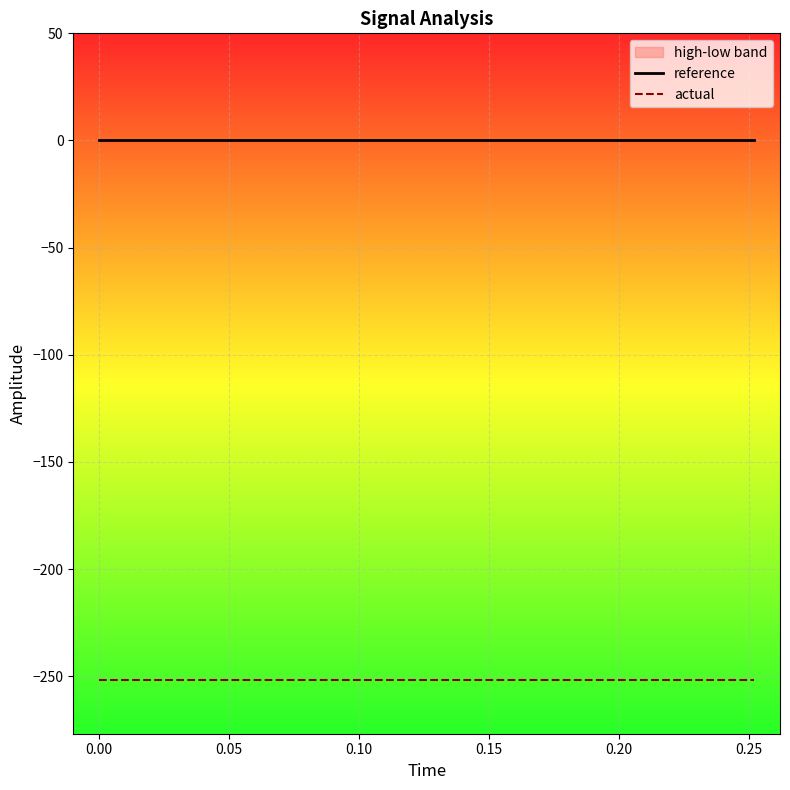

True or false: reference and actual cross at least once.

False